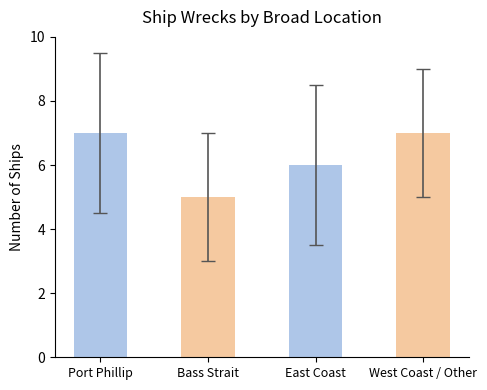

Which category has the lowest value across all series?

Bass Strait